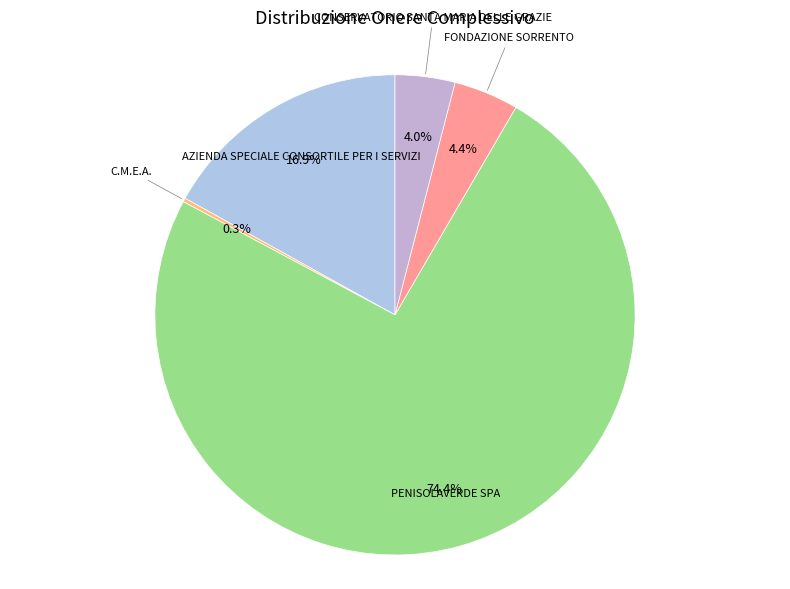

Which has a higher value, CONSERVATORIO SANTA MARIA DELLE GRAZIE or AZIENDA SPECIALE CONSORTILE PER I SERVIZI?

AZIENDA SPECIALE CONSORTILE PER I SERVIZI